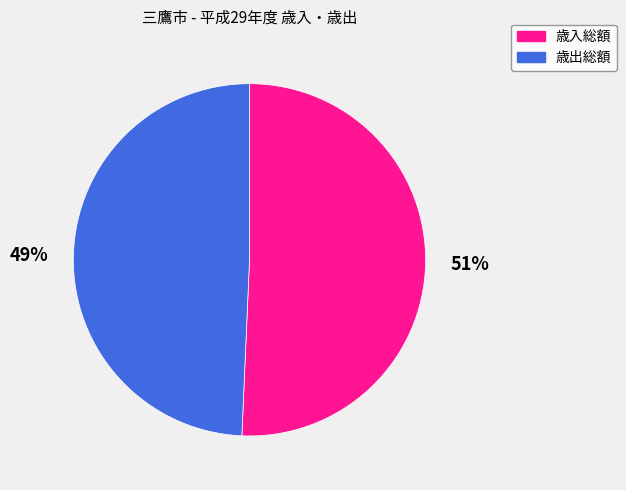

What is the majority slice?

歳入総額